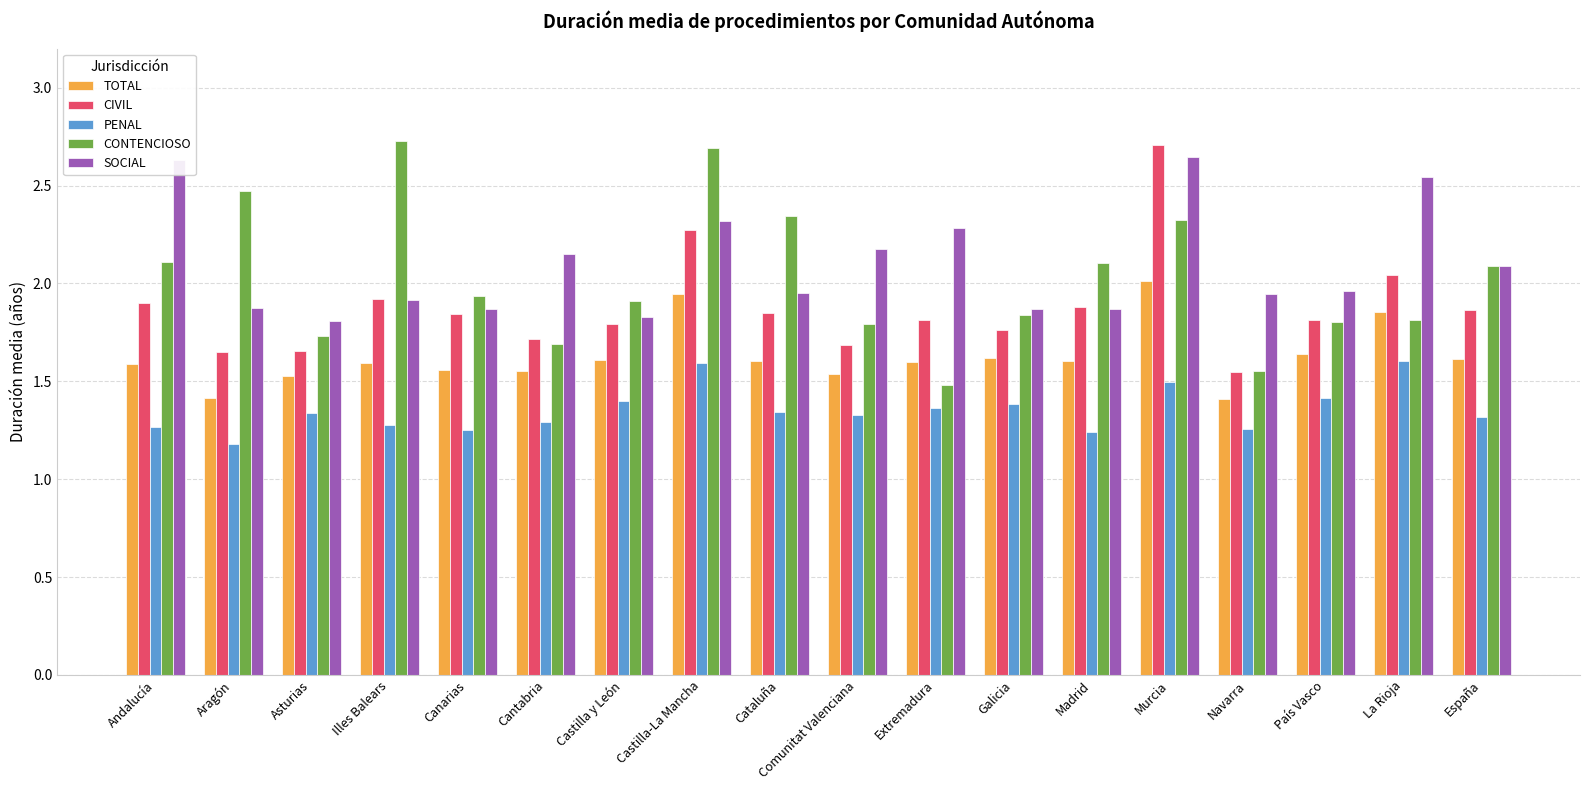

At how many categories does at least one series exceed 2?

12